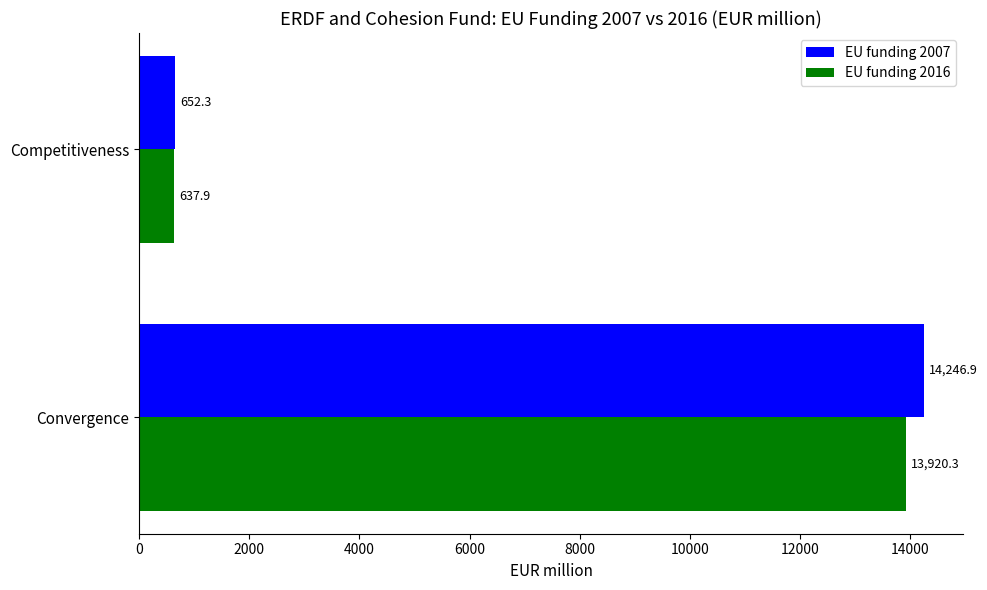

What is the sum of the EU funding 2016 values at Competitiveness and Convergence?

14558.2